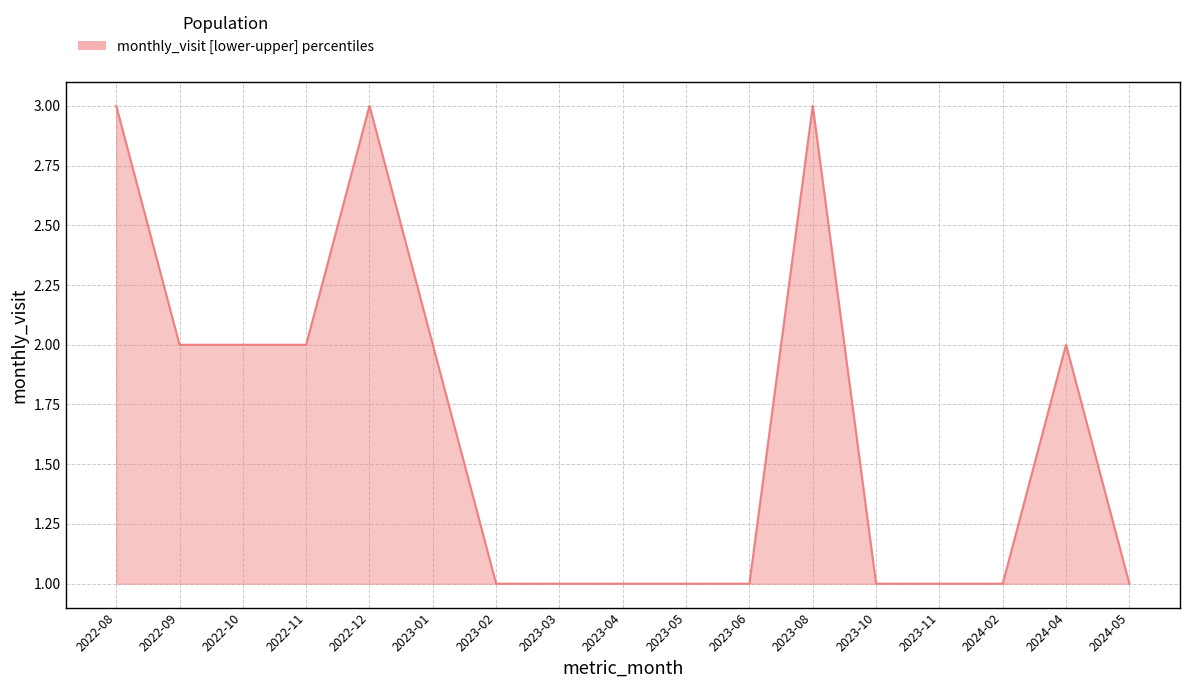

What is the smallest value displayed?

1